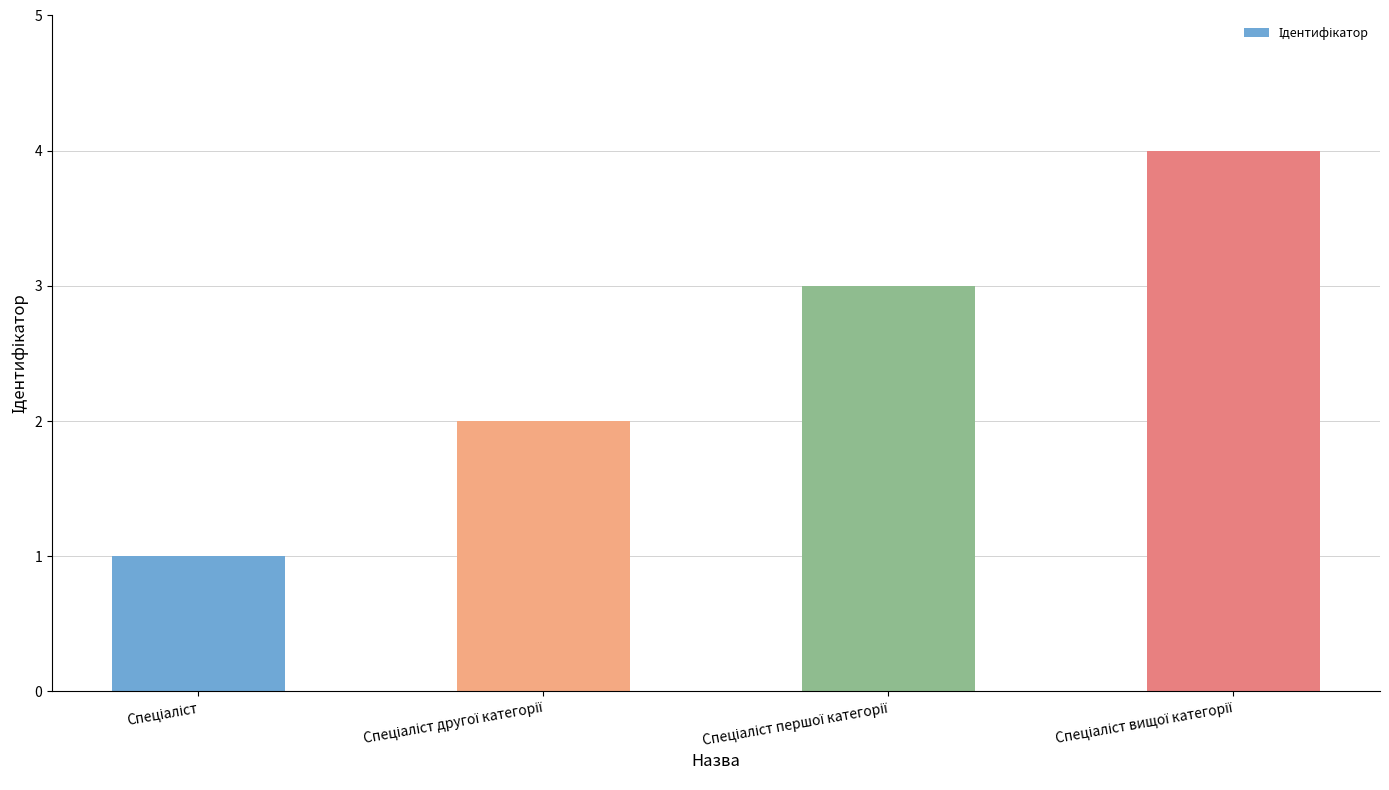

Count the values in the range 2 to 4.

3